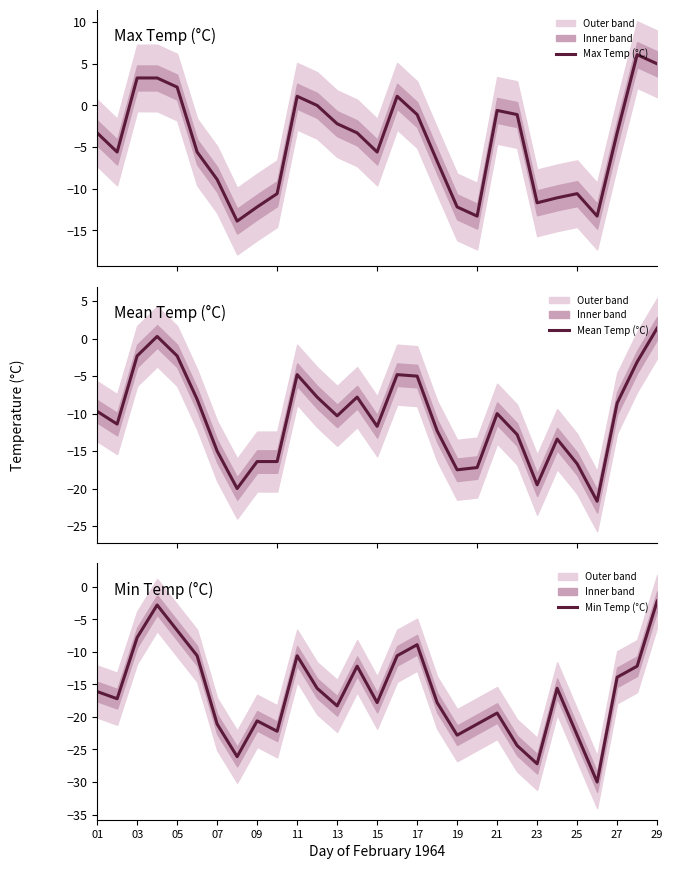

True or false: Mean Temp (°C) and Min Temp (°C) cross at least once.

False